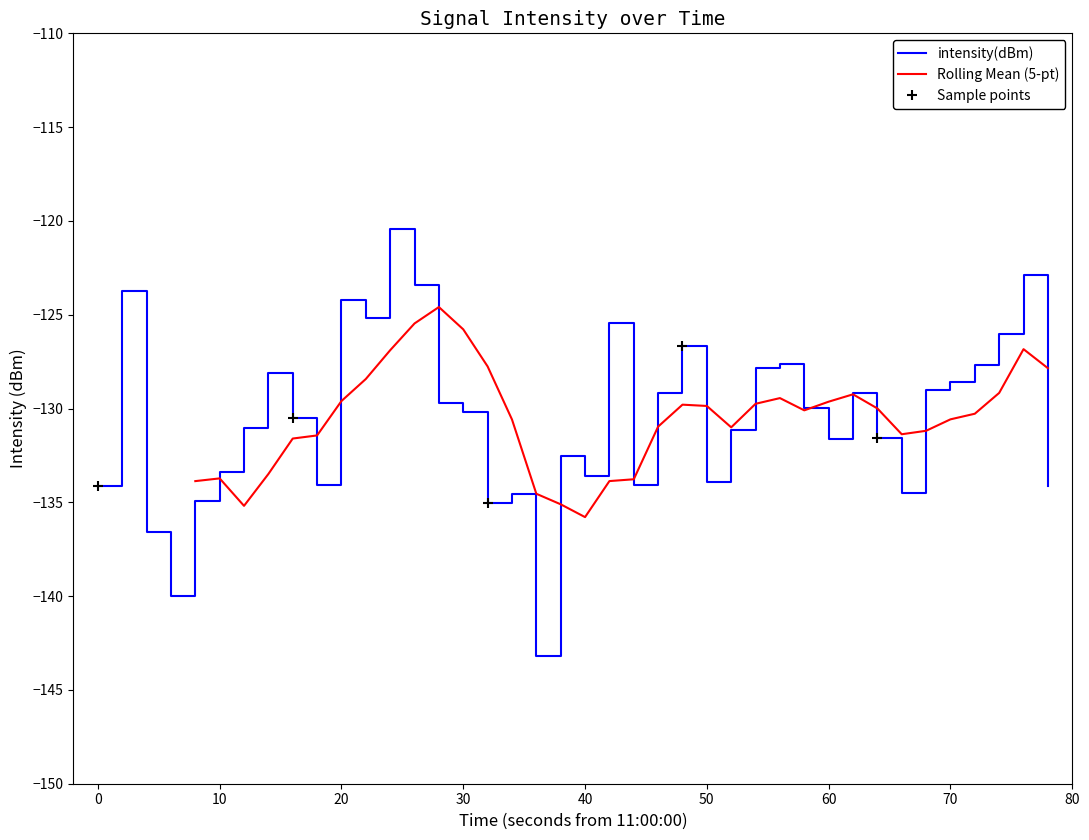

Is it true that intensity(dBm) equals -88.2 at 0?

False